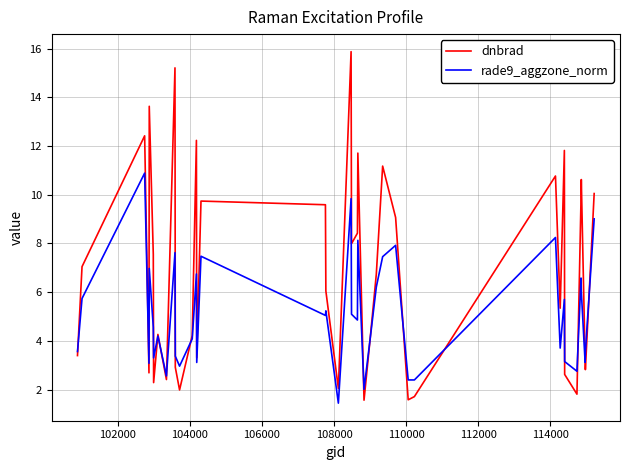

What is the maximum value for rade9_aggzone_norm?

10.9